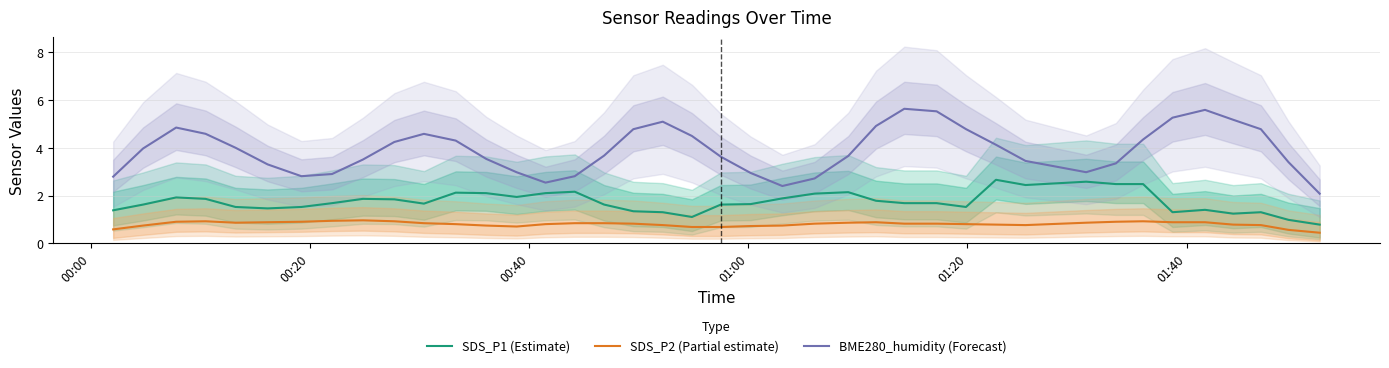

True or false: BME280_humidity (Forecast) and SDS_P2 (Partial estimate) cross at least once.

False